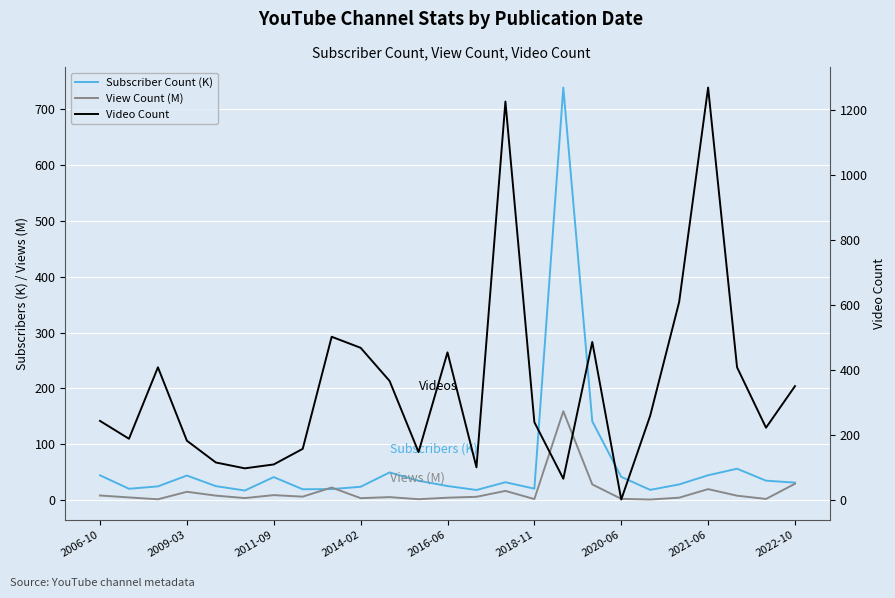

At 2009-03, list the series in order from smallest to largest.

View Count (M), Subscriber Count (K), Video Count